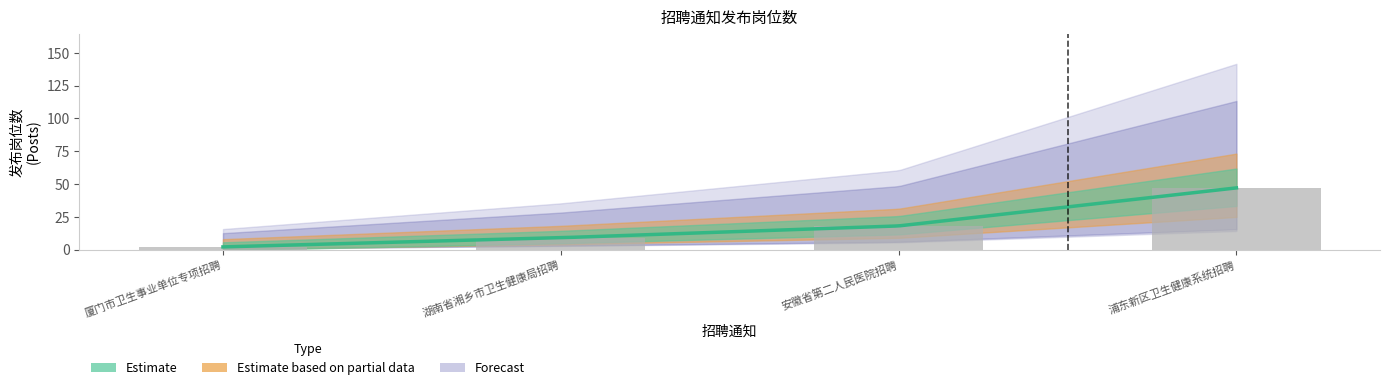

What is the sum of the values at 厦门市卫生事业单位专项招聘 and 浦东新区卫生健康系统招聘?

49